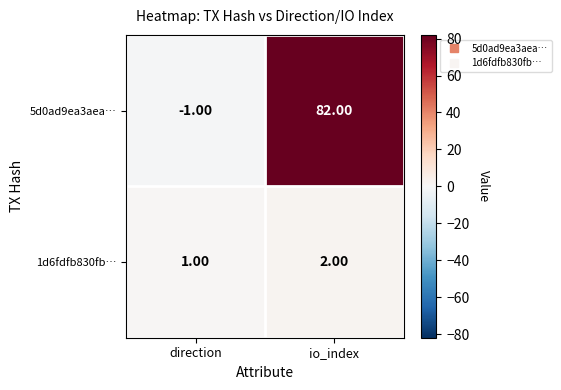

At how many categories does at least one series exceed 30?

1